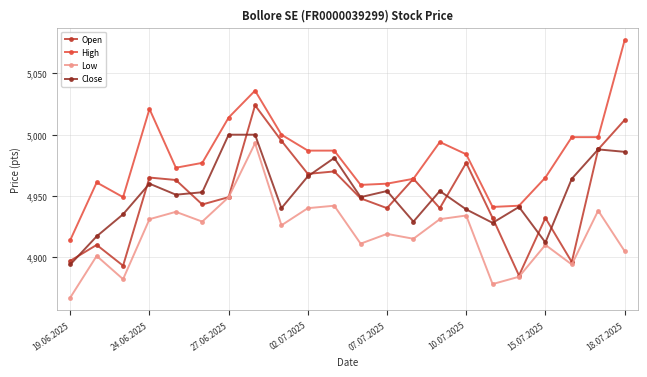

What is the difference between the maximum and minimum values in the Low series?

126